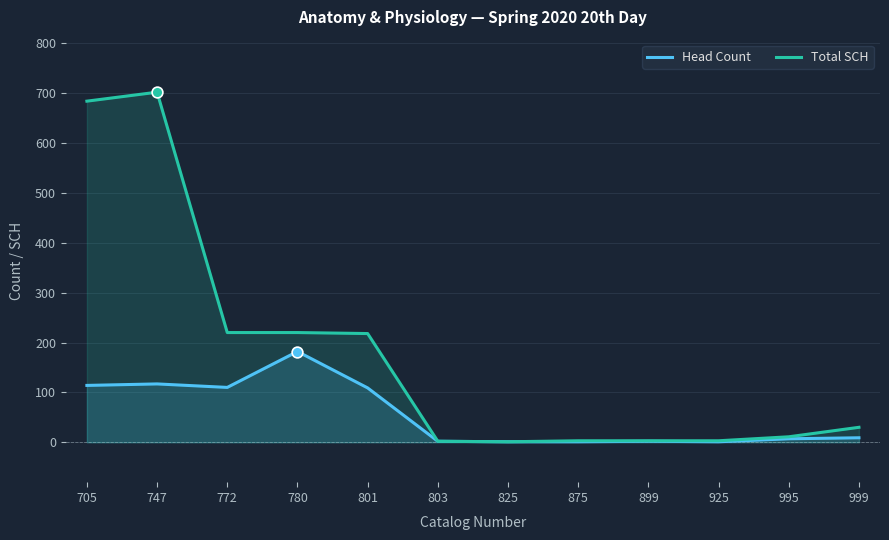

At how many categories does at least one series exceed 533?

2